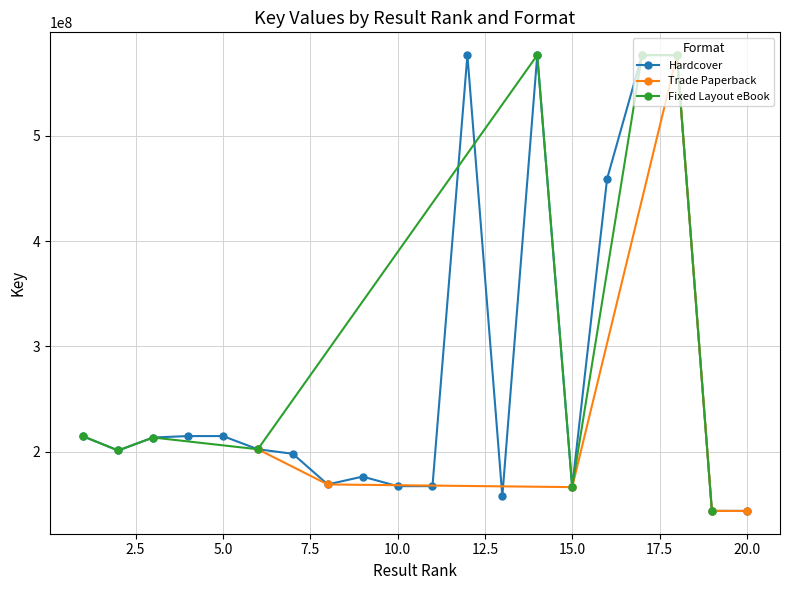

How many data points in Hardcover are less than 202337050?

10